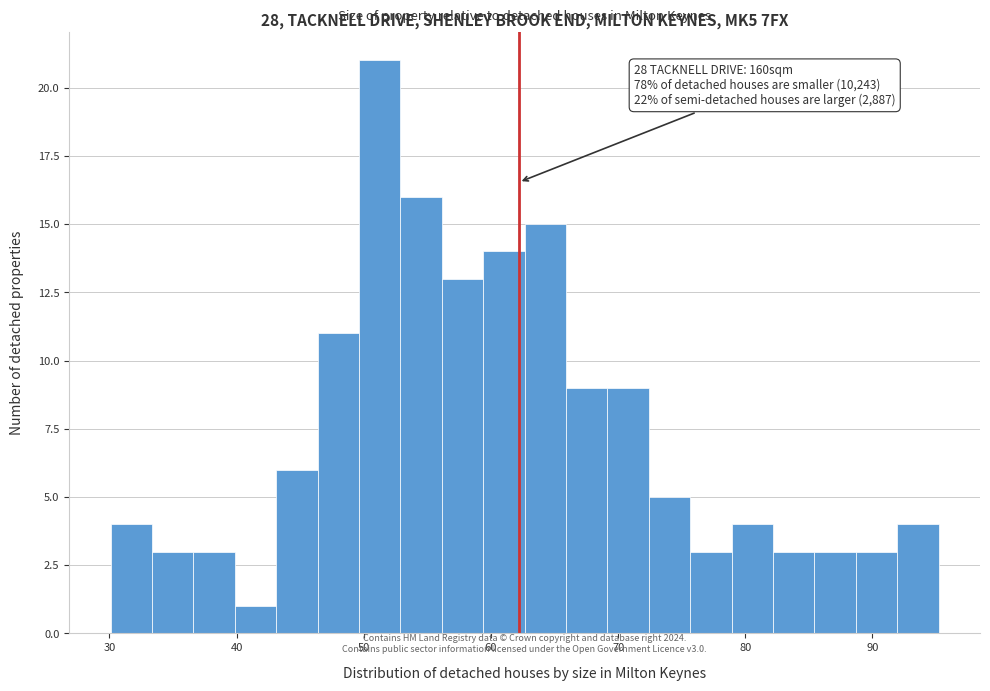

Read against the x-axis, roughly where is the centre of the tallest bar?

51